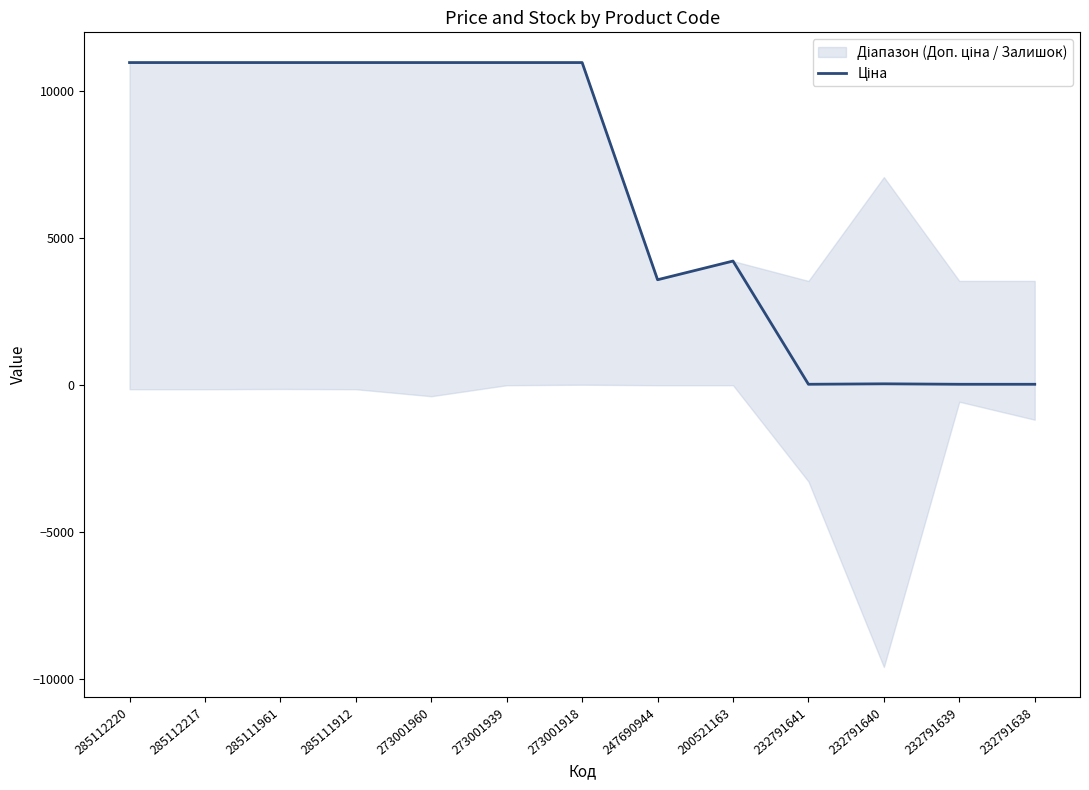

Which has a higher value, 285111912 or 232791640?

285111912